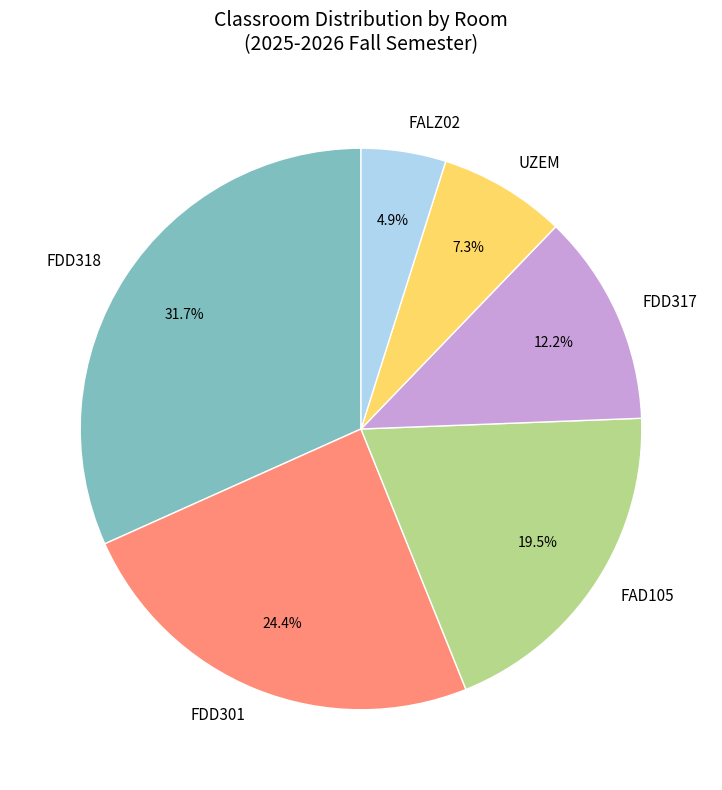

To the nearest percent, what is the combined percentage of FDD318 and UZEM?

39%